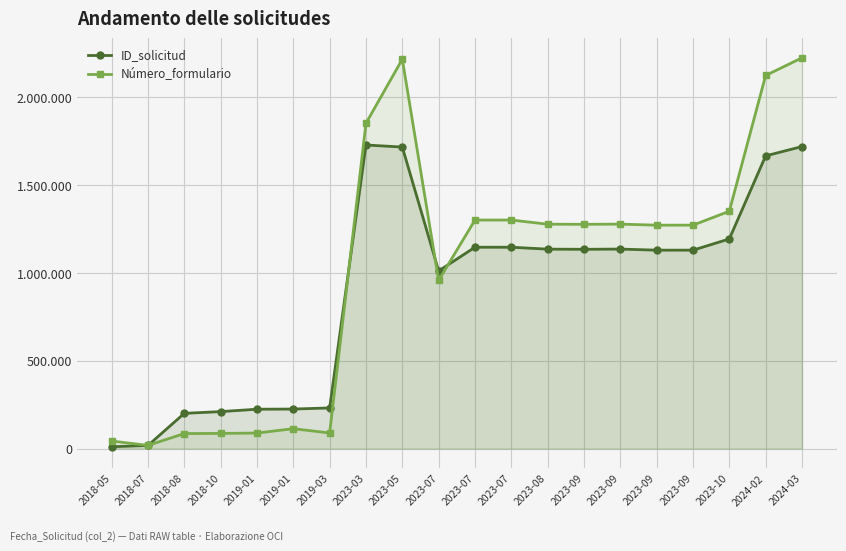

At which label is Número_formulario closest to 1121130?

2023-09